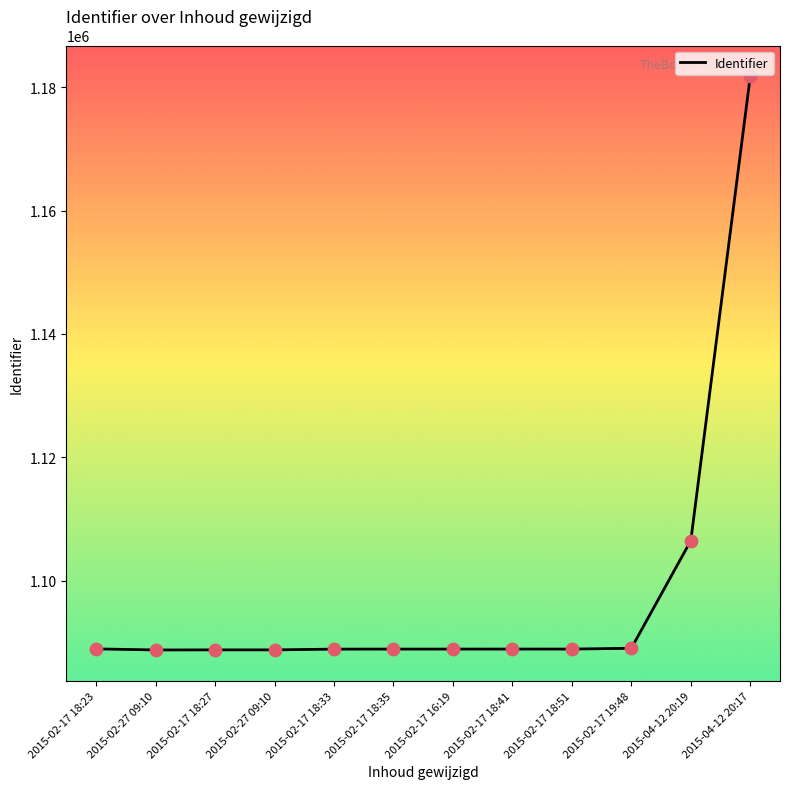

Approximately how many times larger is the value at 2015-02-27 09:10 compared to 2015-02-17 18:51?

1.0